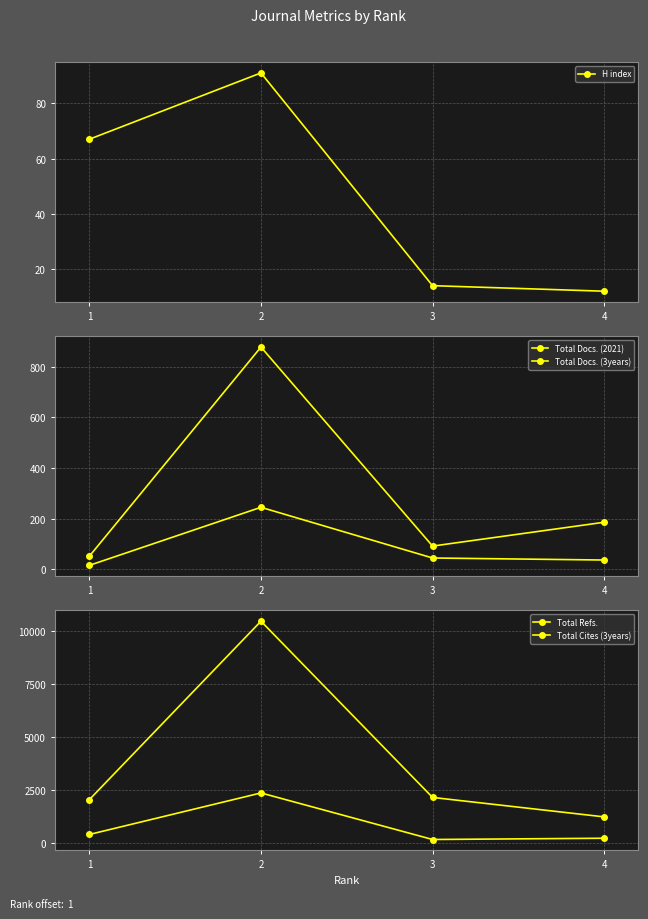

True or false: H index has a value of 12 at 4.

True